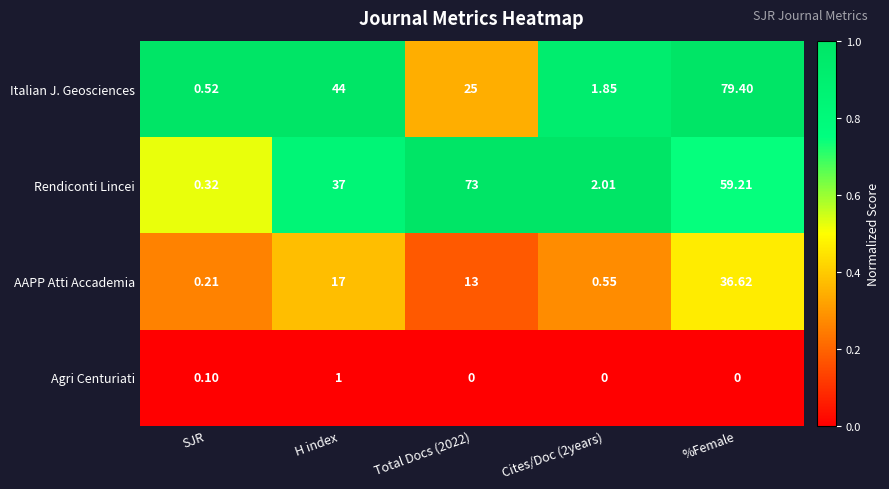

List the series in order of their peak value, highest first.

Italian J. Geosciences, Rendiconti Lincei, AAPP Atti Accademia, Agri Centuriati